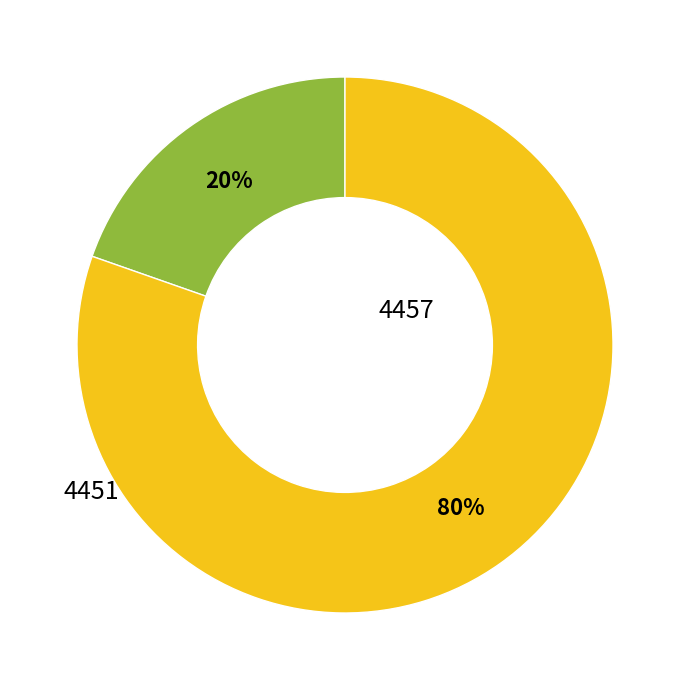

Is there a majority slice in this chart?

Yes